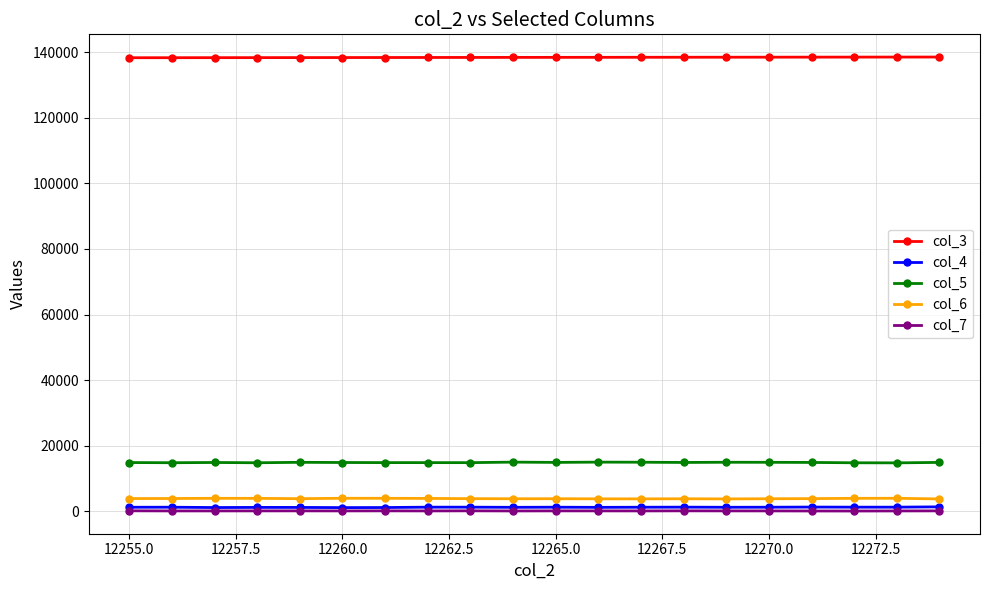

At how many categories does at least one series exceed 123872?

20